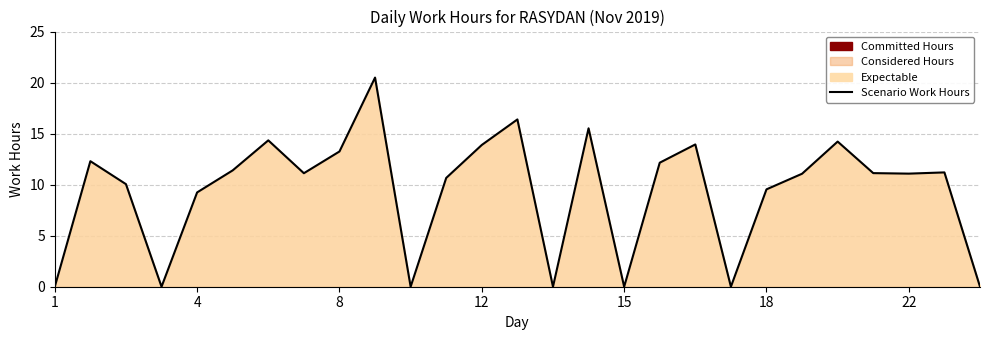

What is the greatest value displayed?

20.5